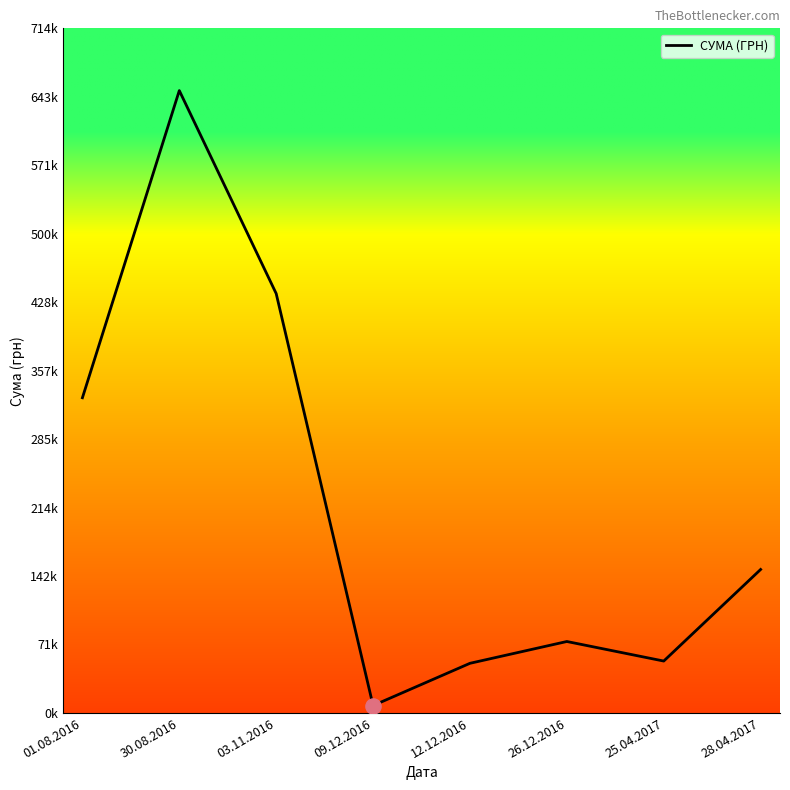

Between 26.12.2016 and 01.08.2016, which is larger?

01.08.2016